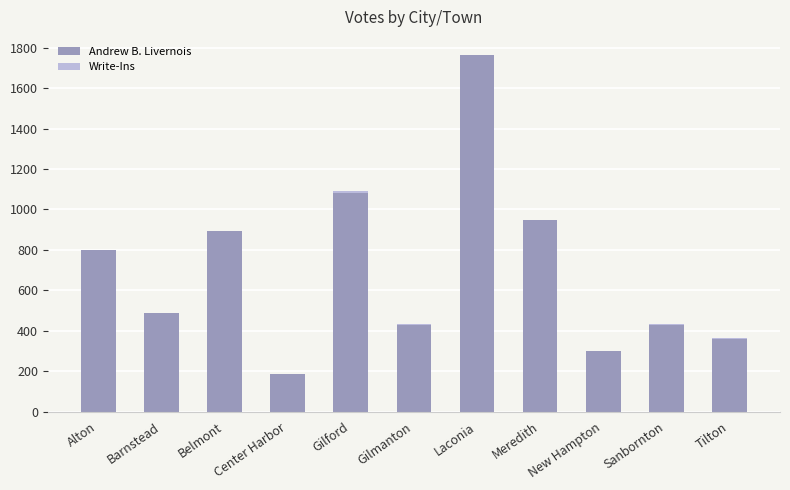

The value of Andrew B. Livernois at Gilmanton is 86. True or false?

False